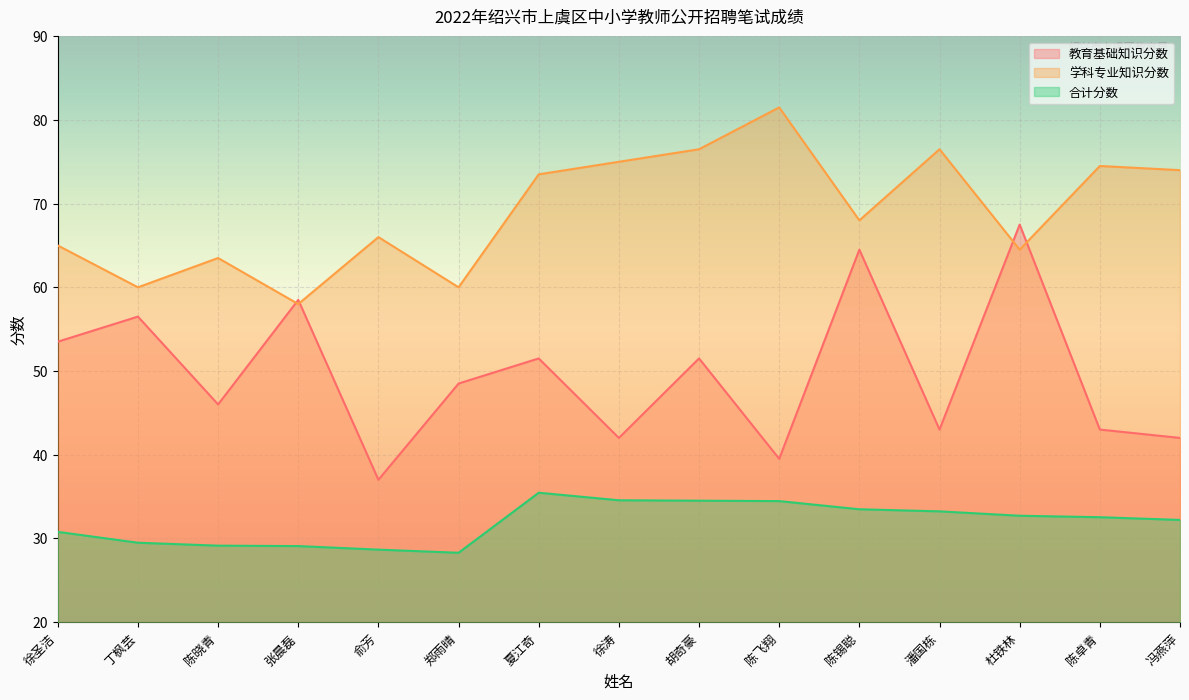

Where is the first local minimum for 教育基础知识分数?

陈晓青